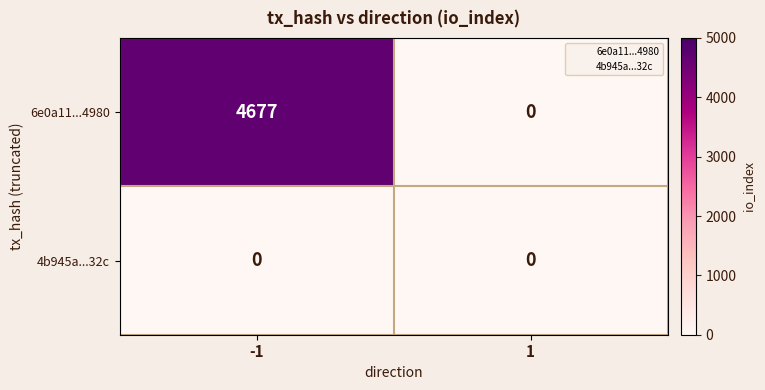

Reading left to right, list all the values displayed in this chart.

6e0a11...4980: -1=4677	1=0
4b945a...32c: -1=0	1=0